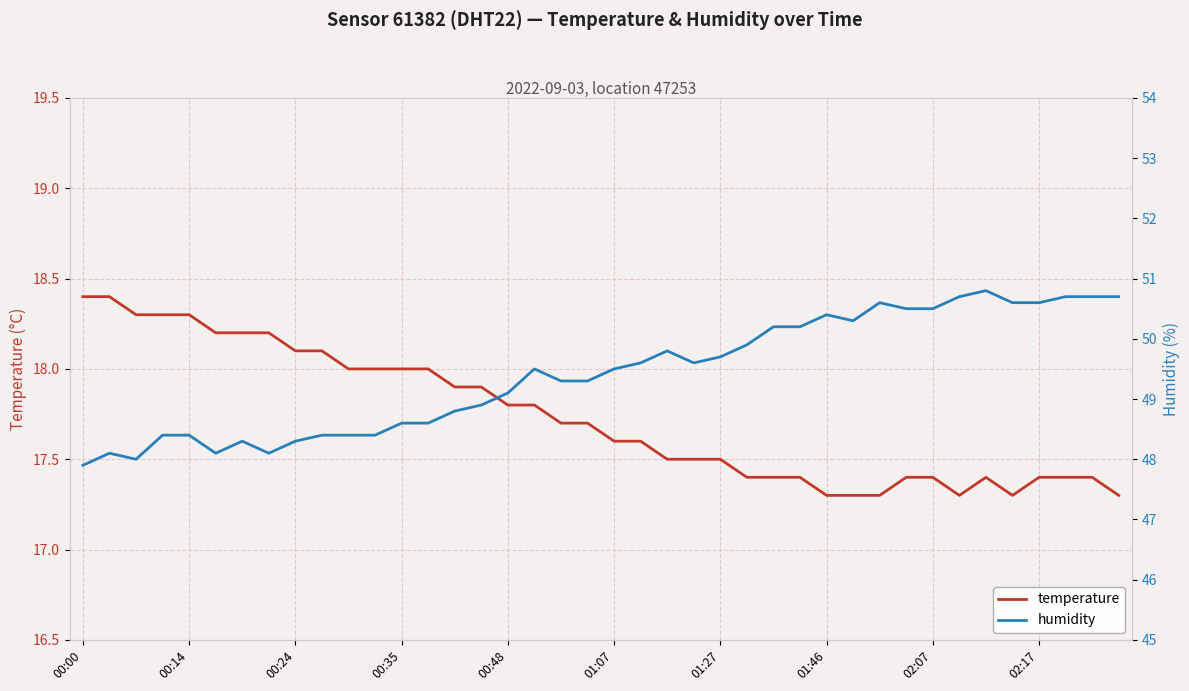

True or false: temperature has a value of 11.3 at 01:07.

False